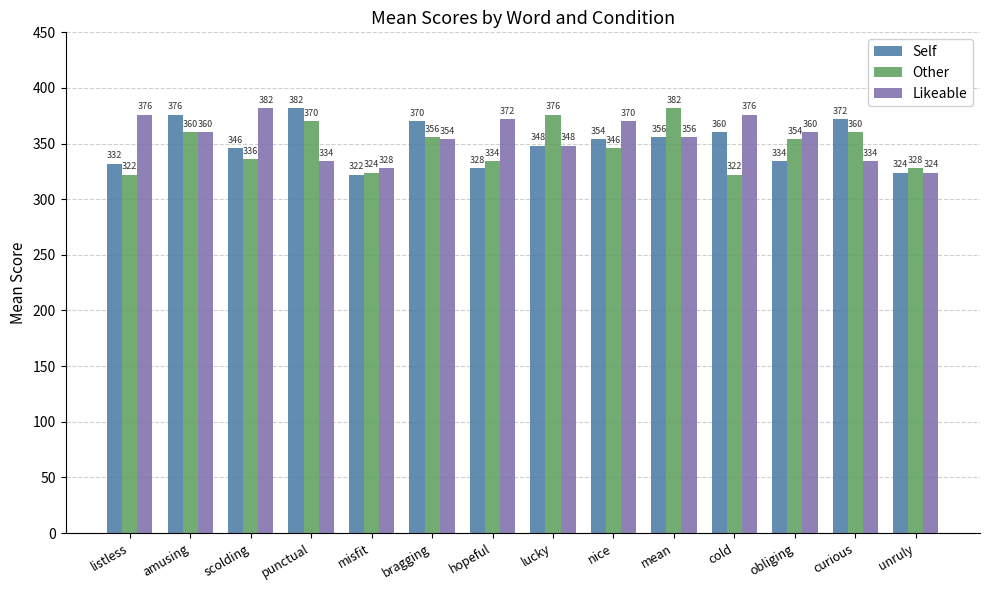

What is the sum of all Self values?

4904